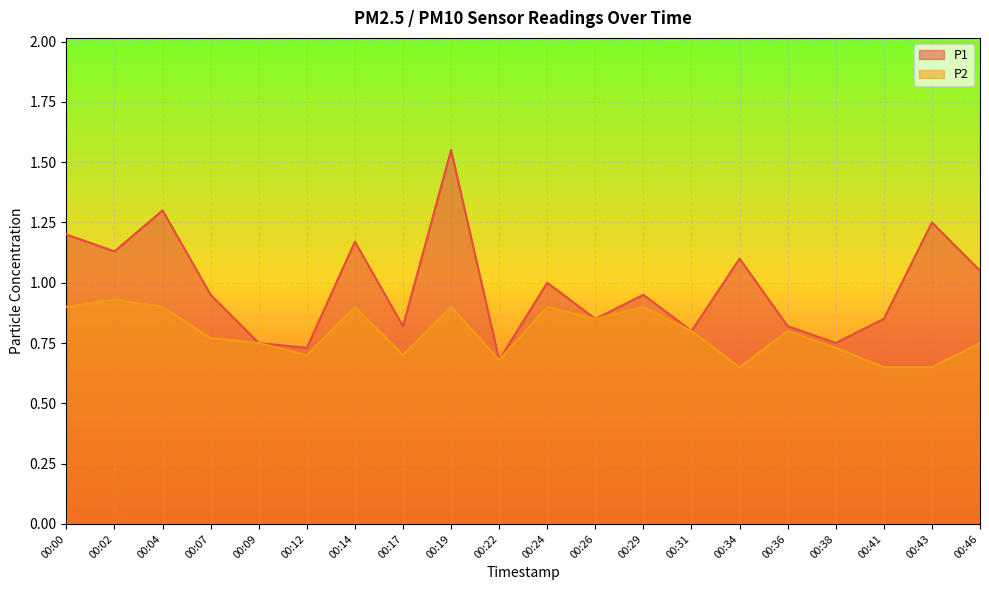

What is the value of the P1 point at the 6th from the left?

0.7